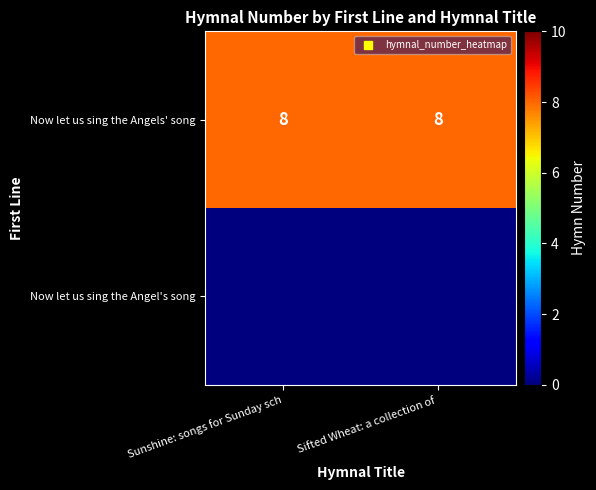

At which category does the chart reach its minimum across all series?

Sunshine: songs for Sunday sch